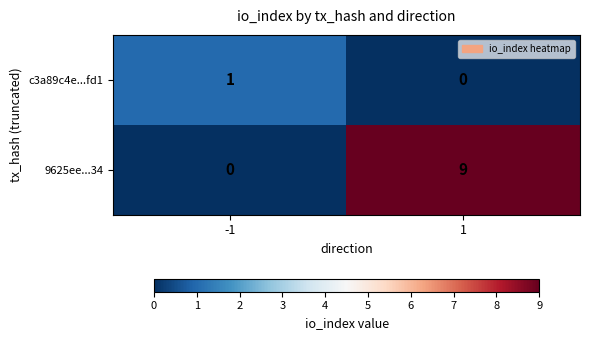

How many values in 9625ee...34 are above zero?

1